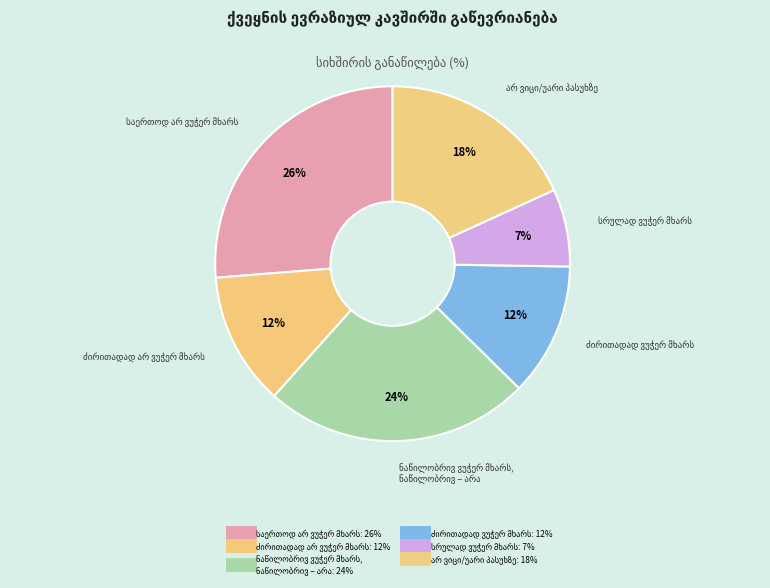

How many slices are in this pie chart?

6